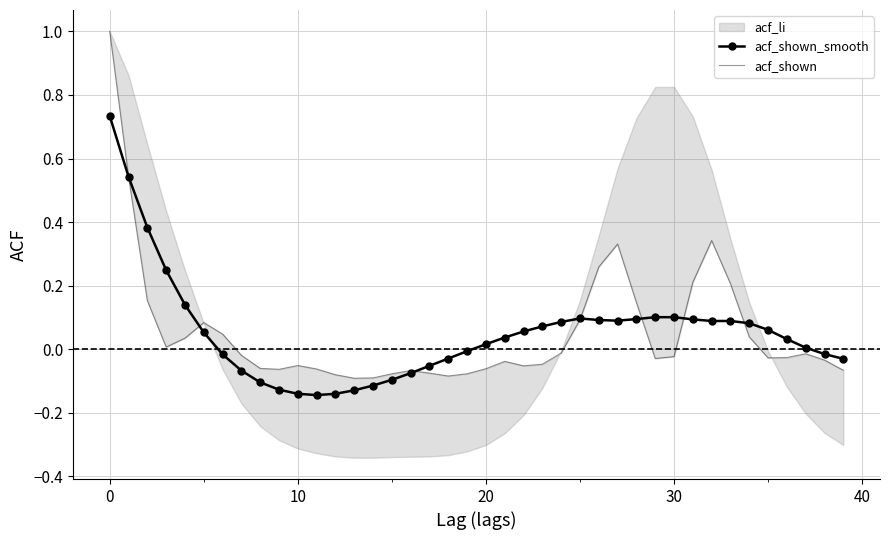

How many data points does each series have?

40